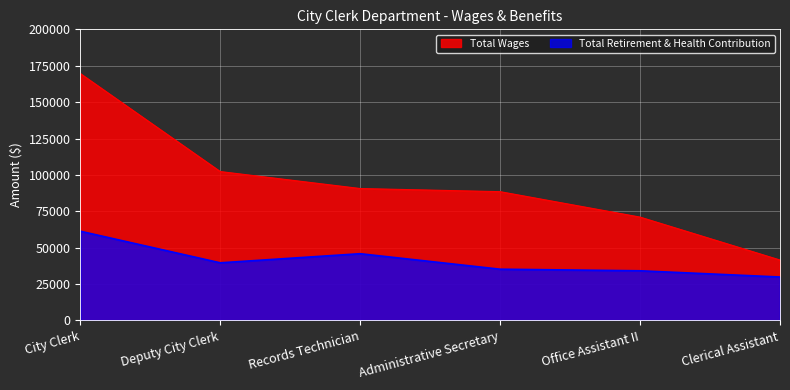

What is the difference between the maximum and minimum values in the Total Retirement & Health Contribution series?

31454